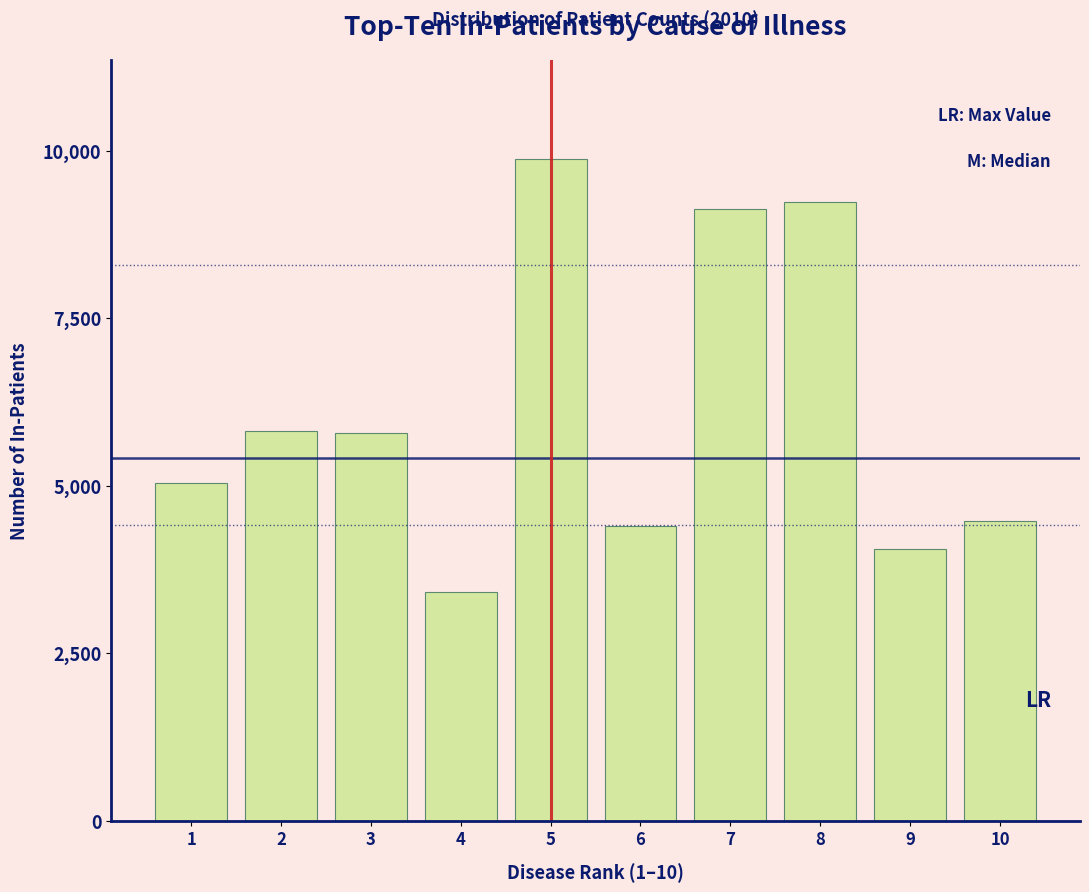

What is the sum of the values at 9 and 7?

13181